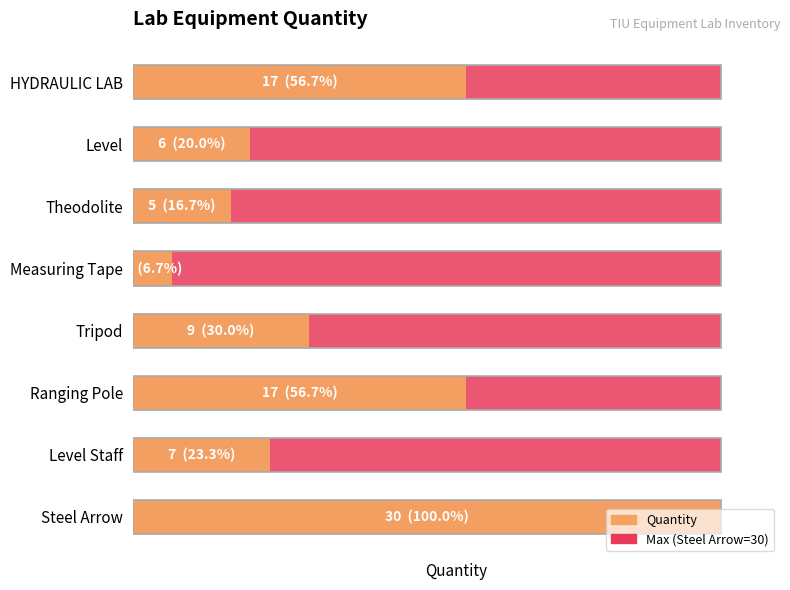

Which series has the largest range (max minus min)?

Quantity